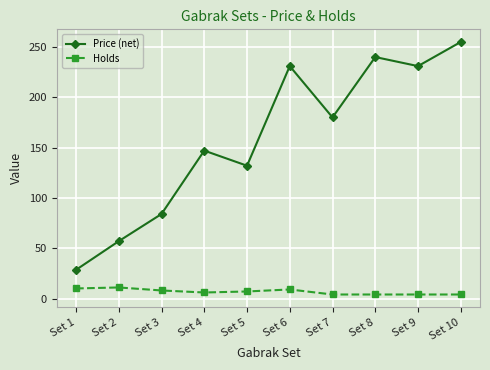

True or false: Price (net) has a value of 57.0 at Set 2.

True